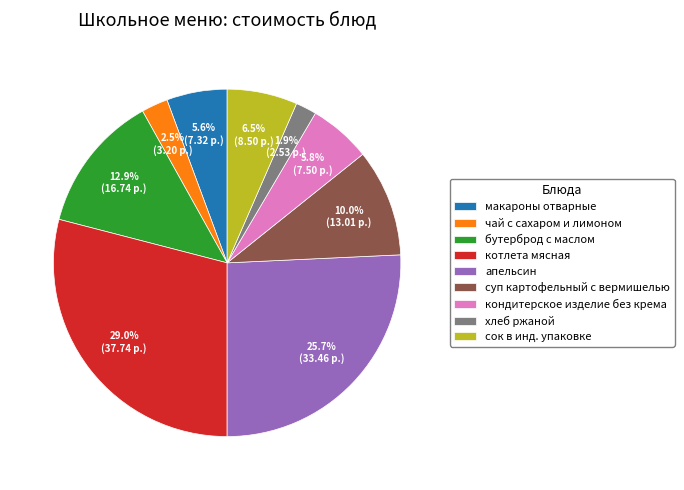

How much of the chart is everything except кондитерское изделие без крема?

94.2%